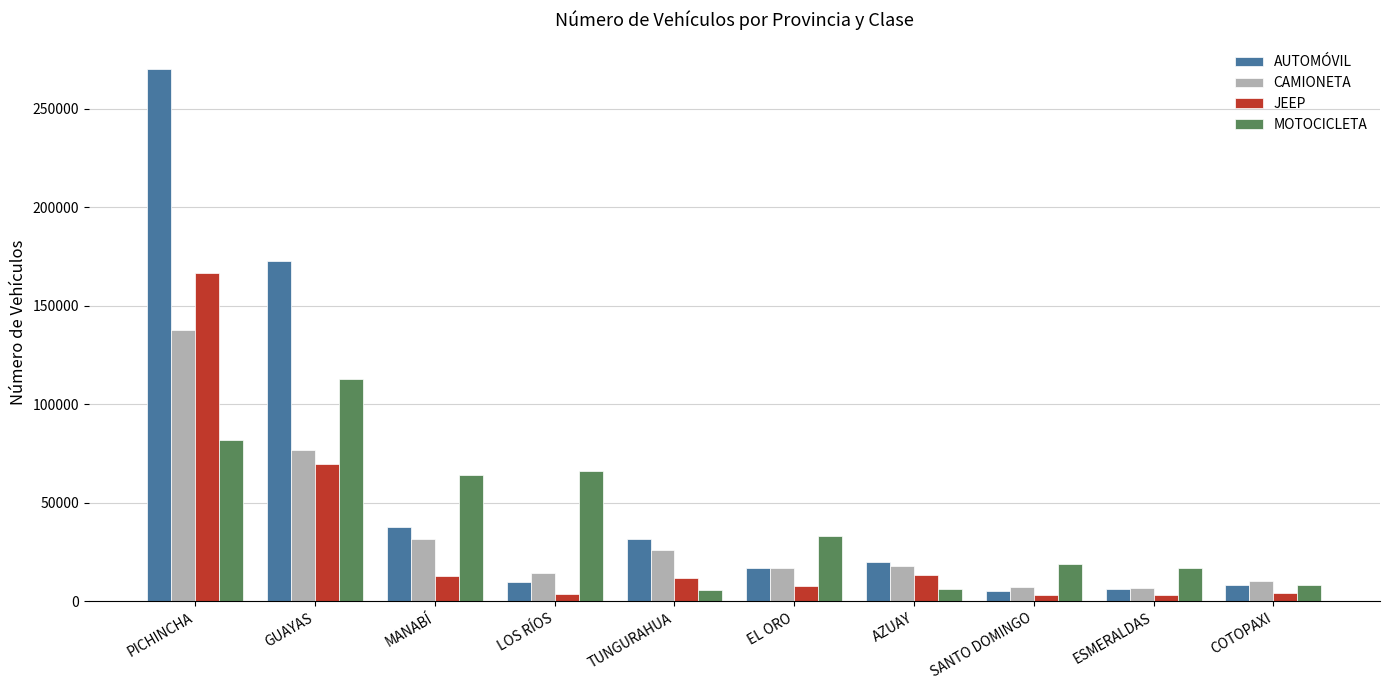

The value of CAMIONETA at EL ORO is 16886. True or false?

True